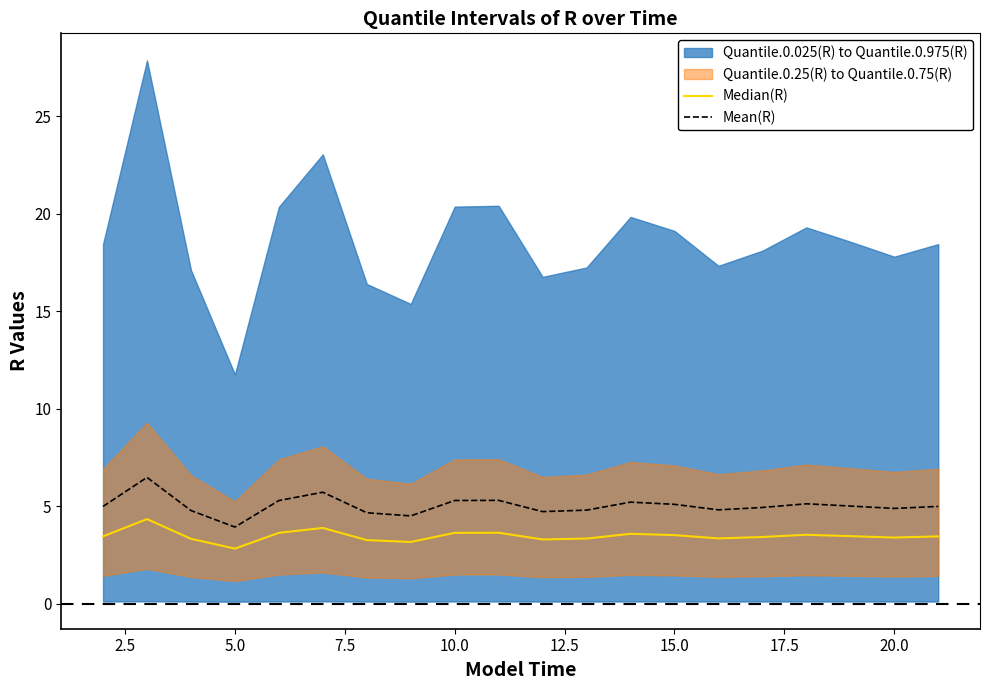

Reading left to right, list all the values displayed in this chart.

Median(R): 3.5	4.4	3.3	2.8	3.6	3.9	3.3	3.2	3.6	3.7	3.3	3.4	3.6	3.5	3.4	3.4	3.5	3.5	3.4	3.5
Mean(R): 5.0	6.5	4.8	3.9	5.3	5.7	4.7	4.5	5.3	5.3	4.7	4.8	5.2	5.1	4.8	4.9	5.1	5.0	4.9	5.0